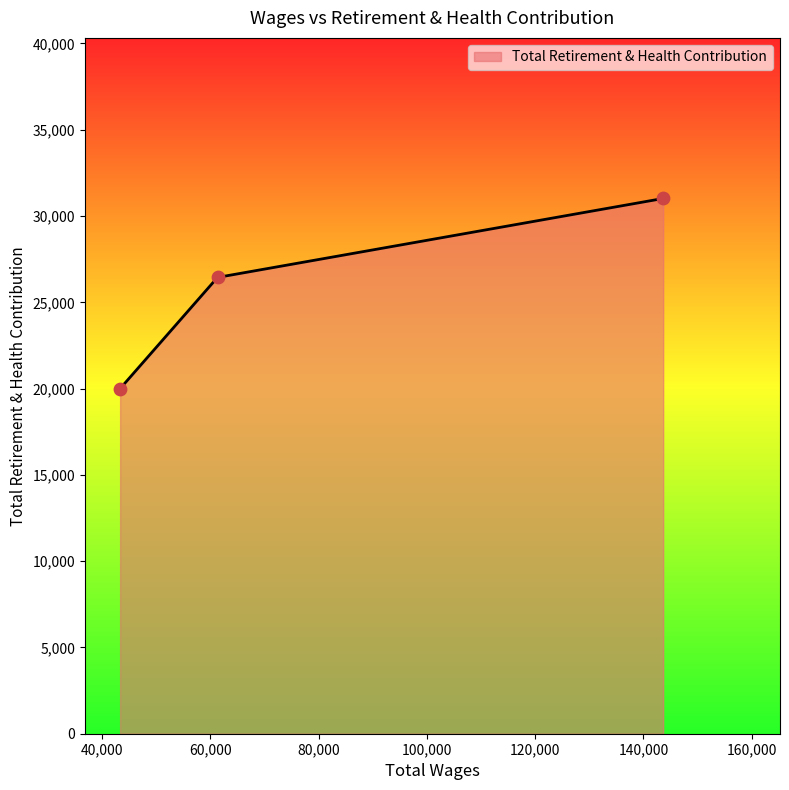

What is the maximum value shown in the chart?

31017